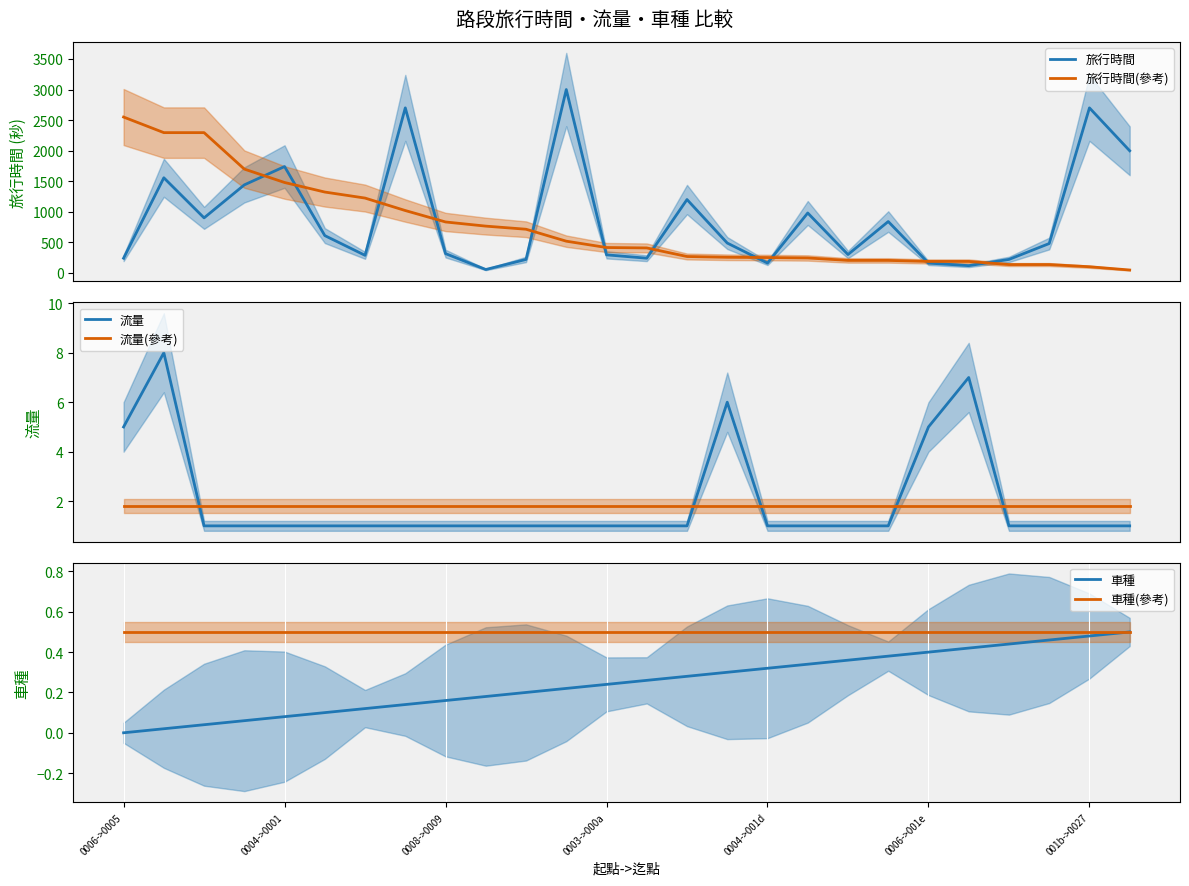

Where is 車種(參考) nearest to the value 0?

0006->0005